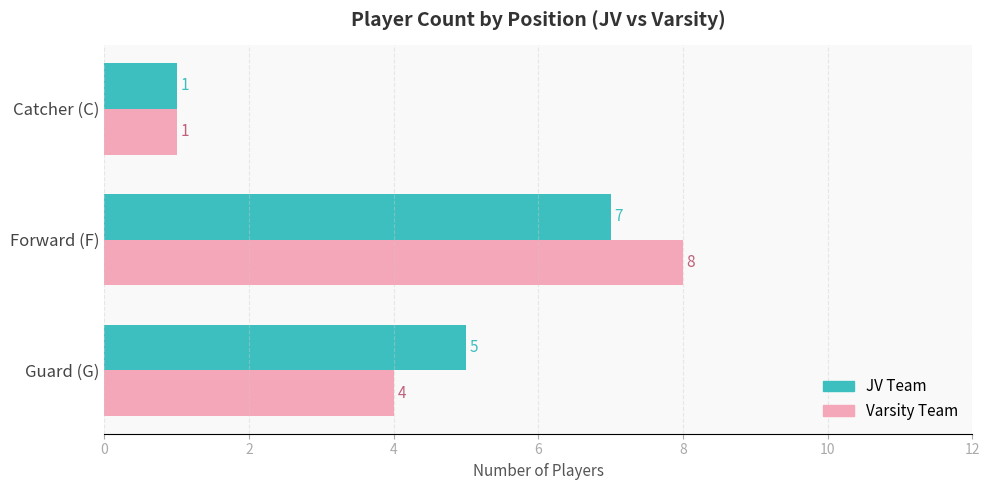

At how many categories does at least one series exceed 7?

1